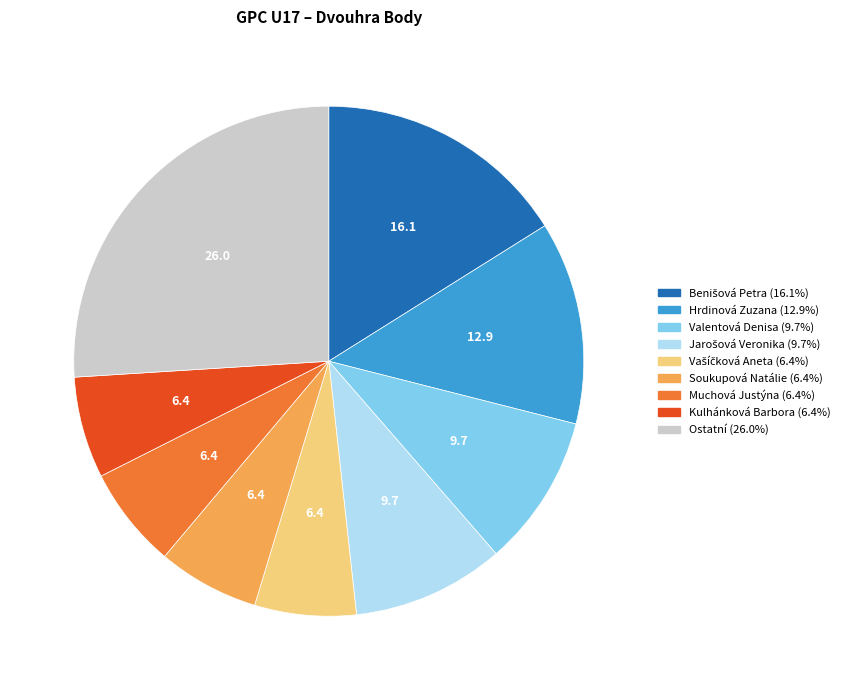

Count the number of slices in the pie.

9